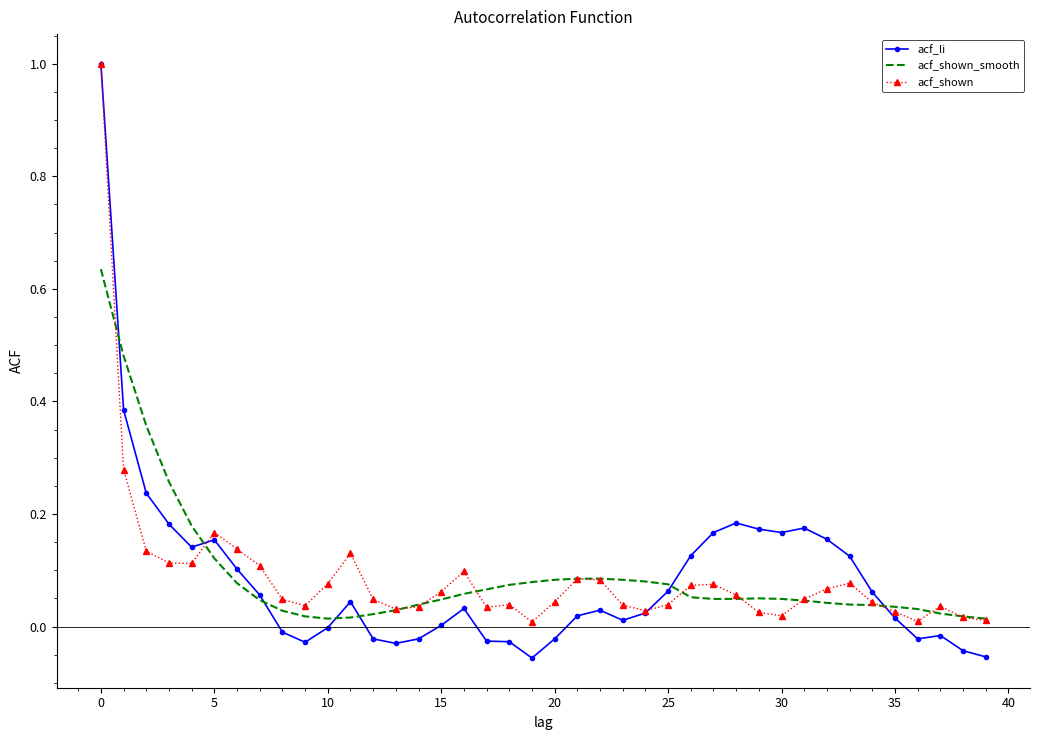

Which series has the widest spread of values?

acf_li